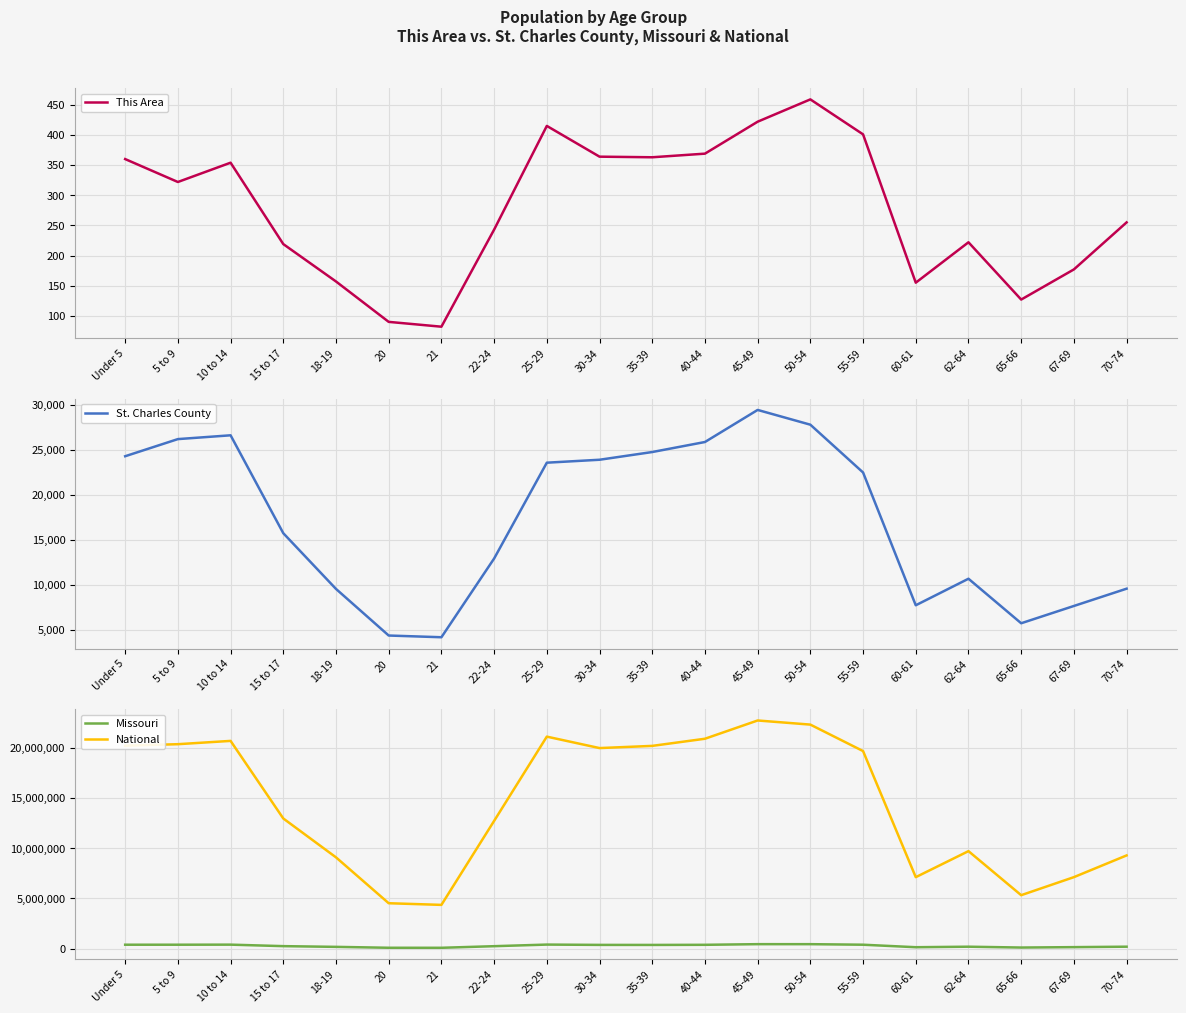

Which category has the lowest value in the National series?

21